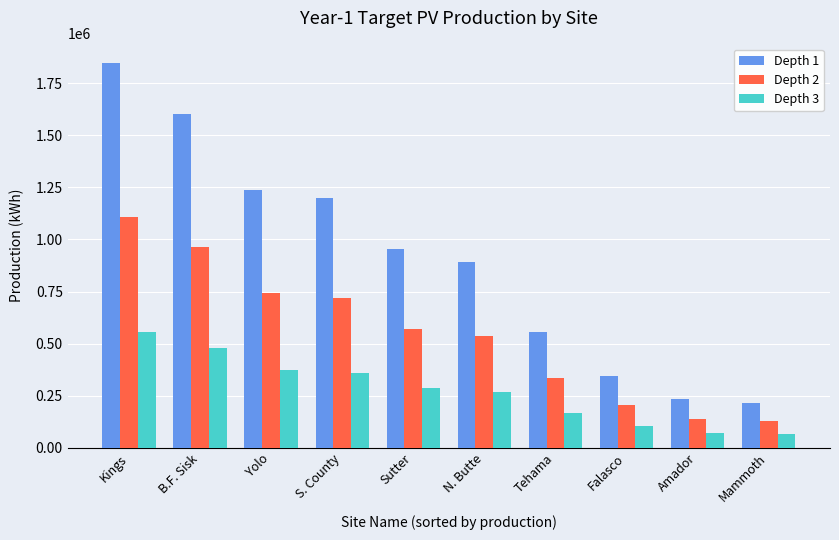

Is it true that Depth 1 equals 1240000 at Yolo?

True